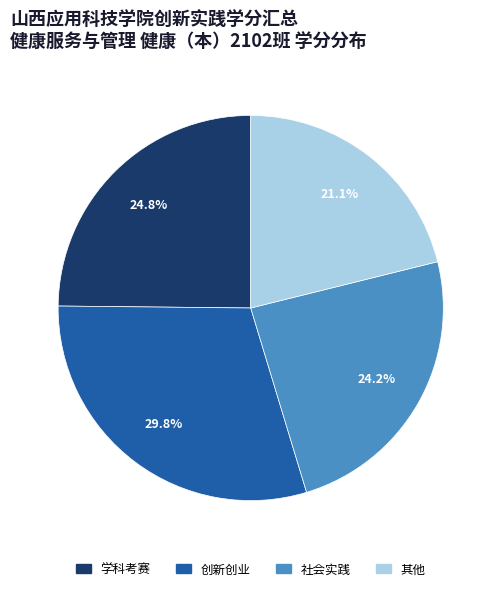

To the nearest percent, what is the difference between the 学科考赛 and 社会实践 slice percentages?

1%